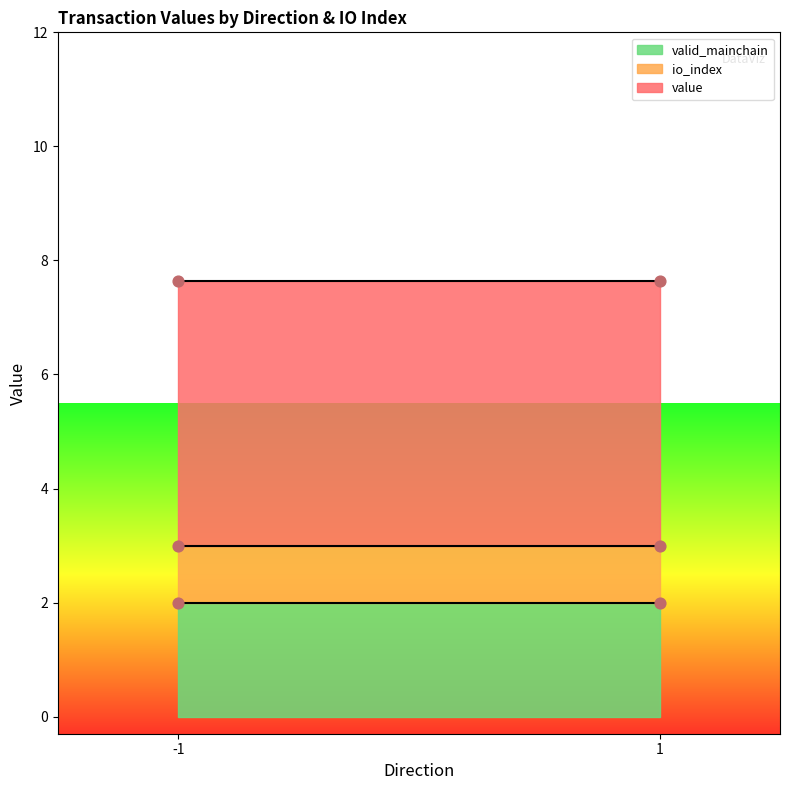

Which series reaches the maximum Y coordinate?

value